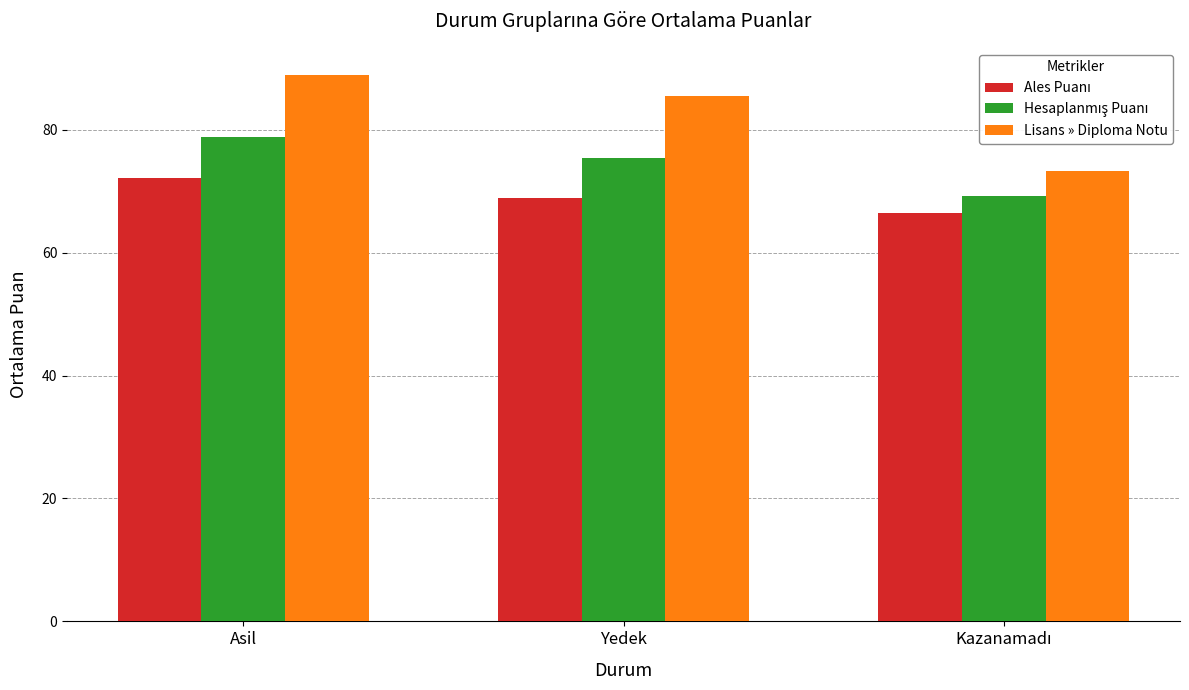

Which series changed the most between Asil and Yedek?

Lisans » Diploma Notu